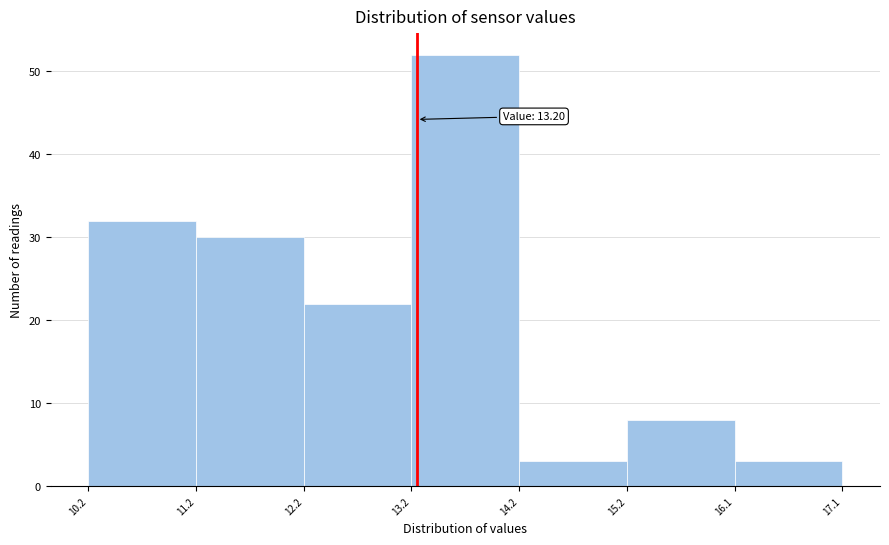

Which range on the x-axis has the tallest bar?

13.2 to 14.2